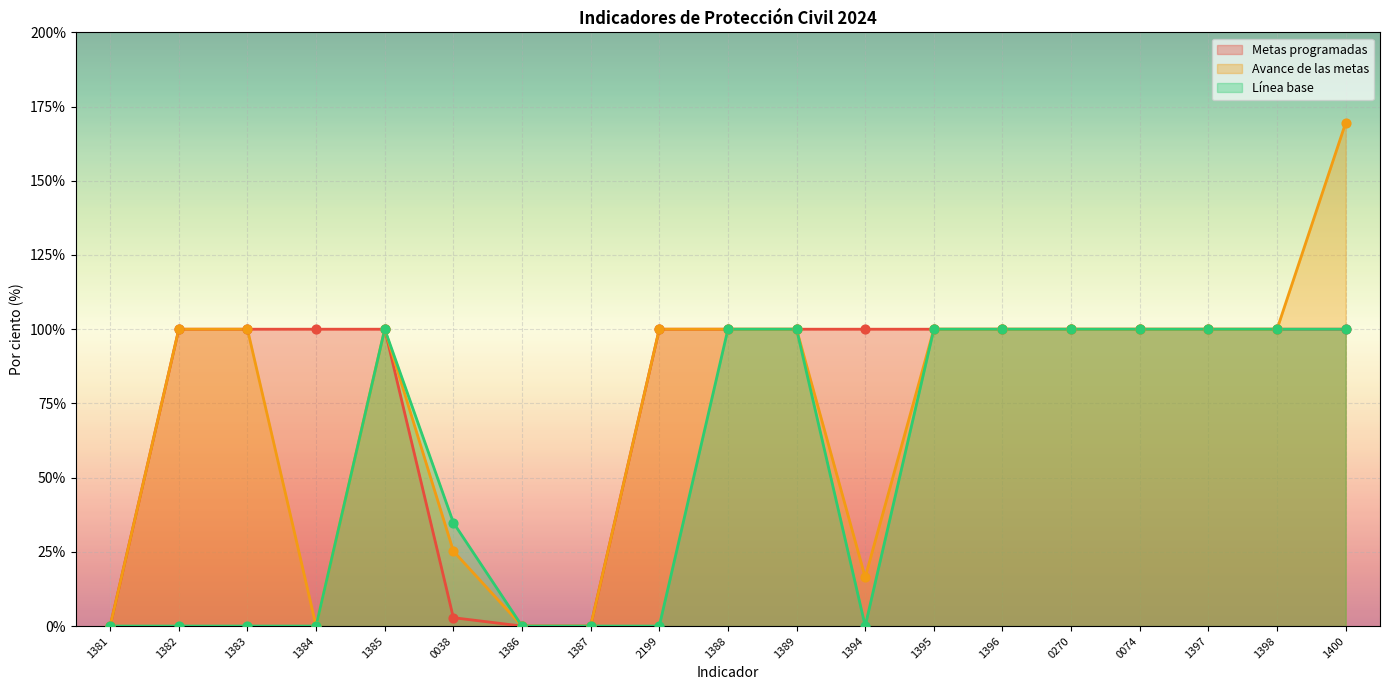

What is the total value across all series at 1384?

100.0